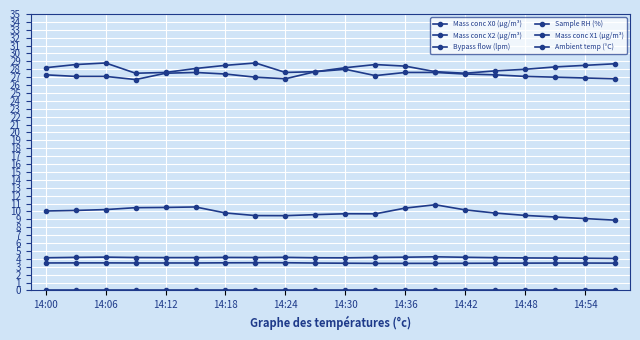

Is this an area chart (filled region under the line)?

No